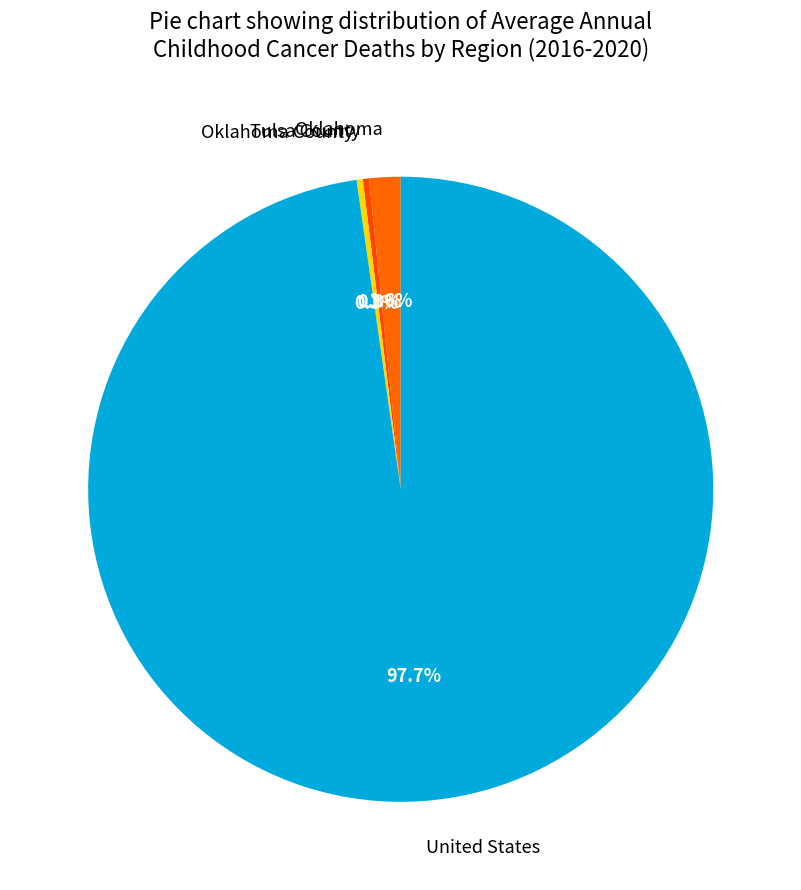

Is there any slice that represents more than half of the pie?

Yes